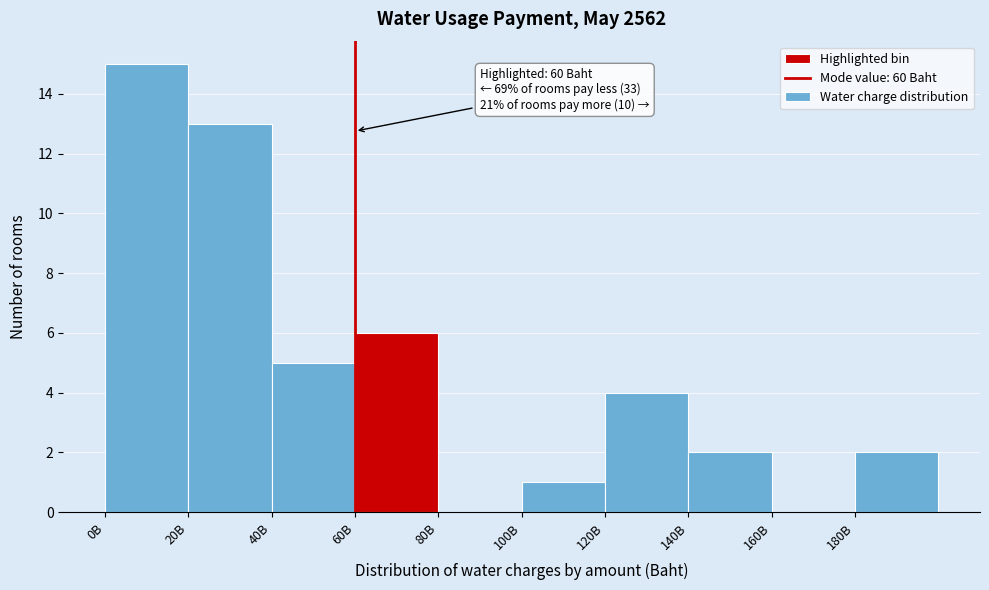

Reading right to left, list all the values displayed in this chart.

180B=2	160B=0	140B=2	120B=4	100B=1	80B=0	60B=6	40B=5	20B=13	0B=15